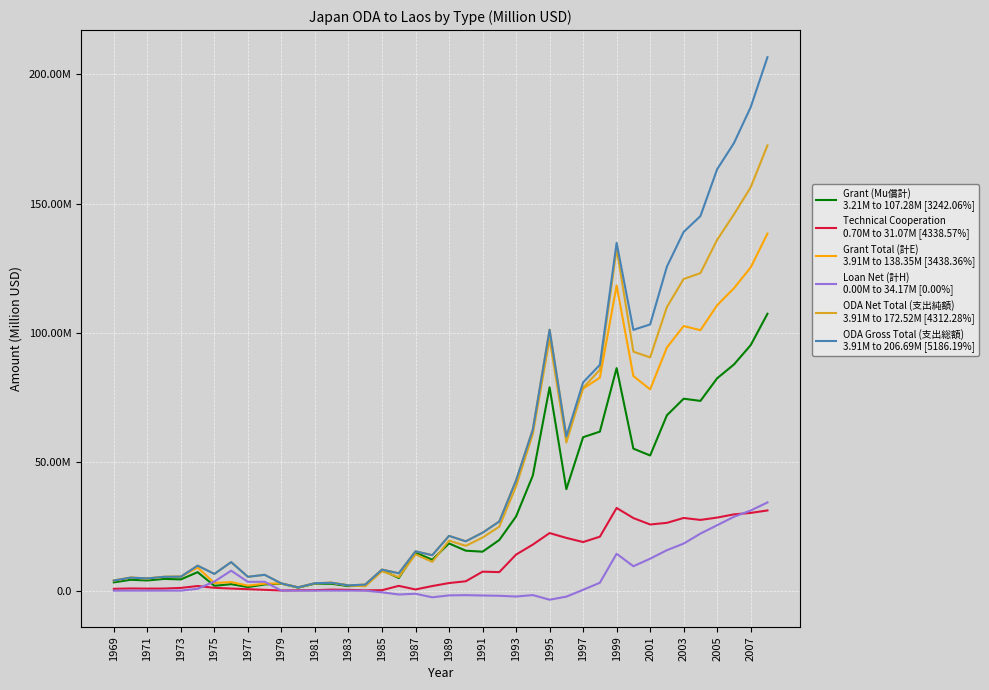

The value of Loan Net (計H)
0.00M to 34.17M [0.00%] at 1987 is -0.5. True or false?

False